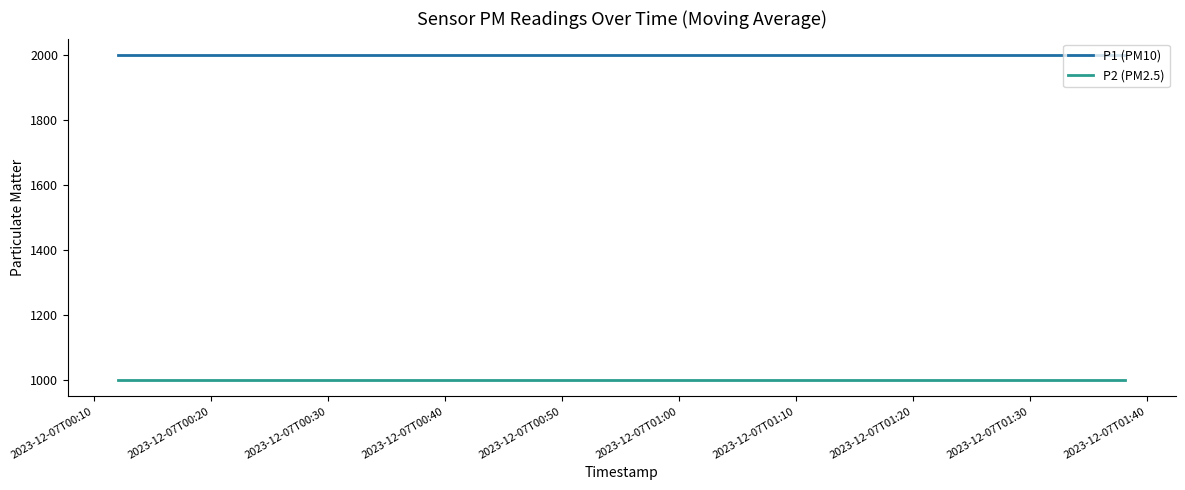

What are all the series names shown in the legend?

P1 (PM10), P2 (PM2.5)